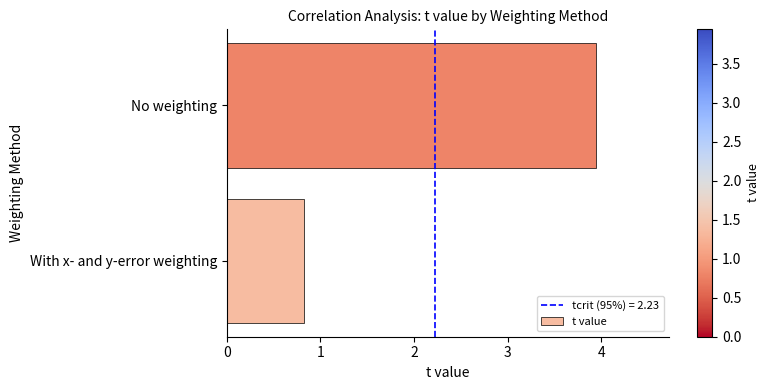

What is the average value?

2.4